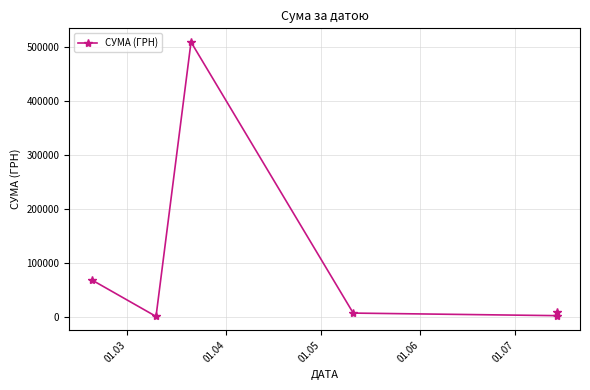

Which has a higher value, 01.06 or 01.07?

01.06